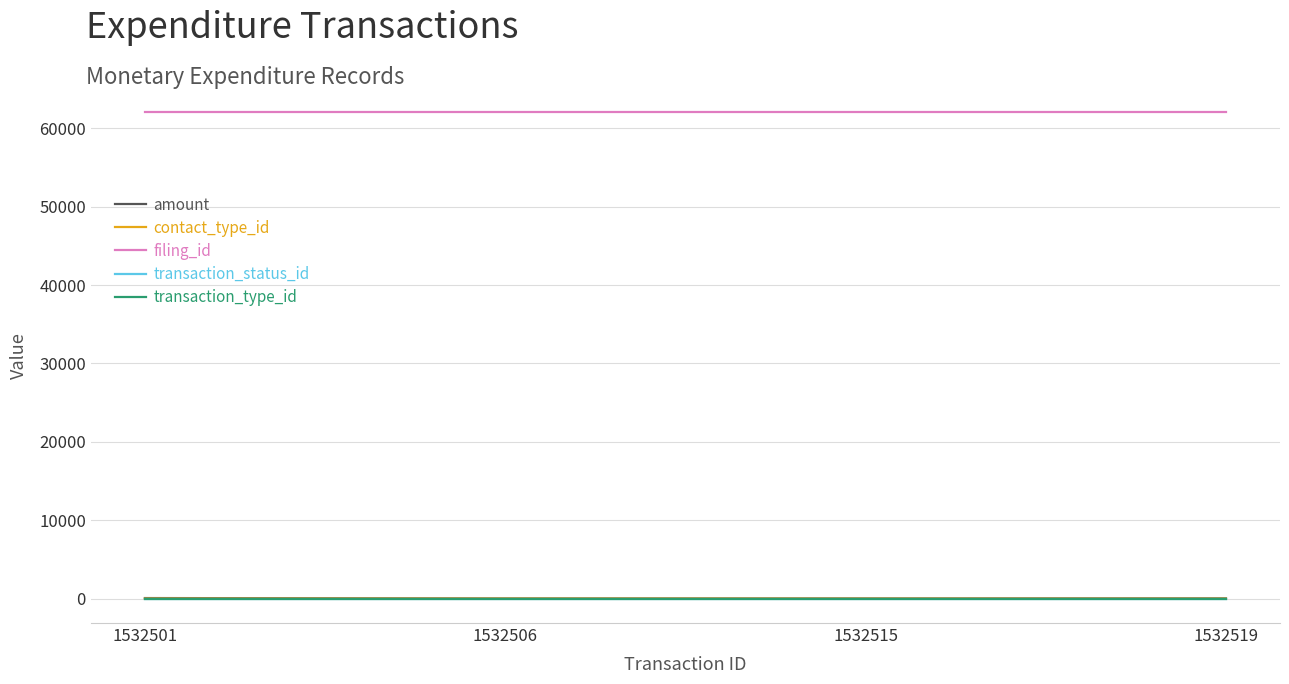

How many lines are shown in the chart?

5